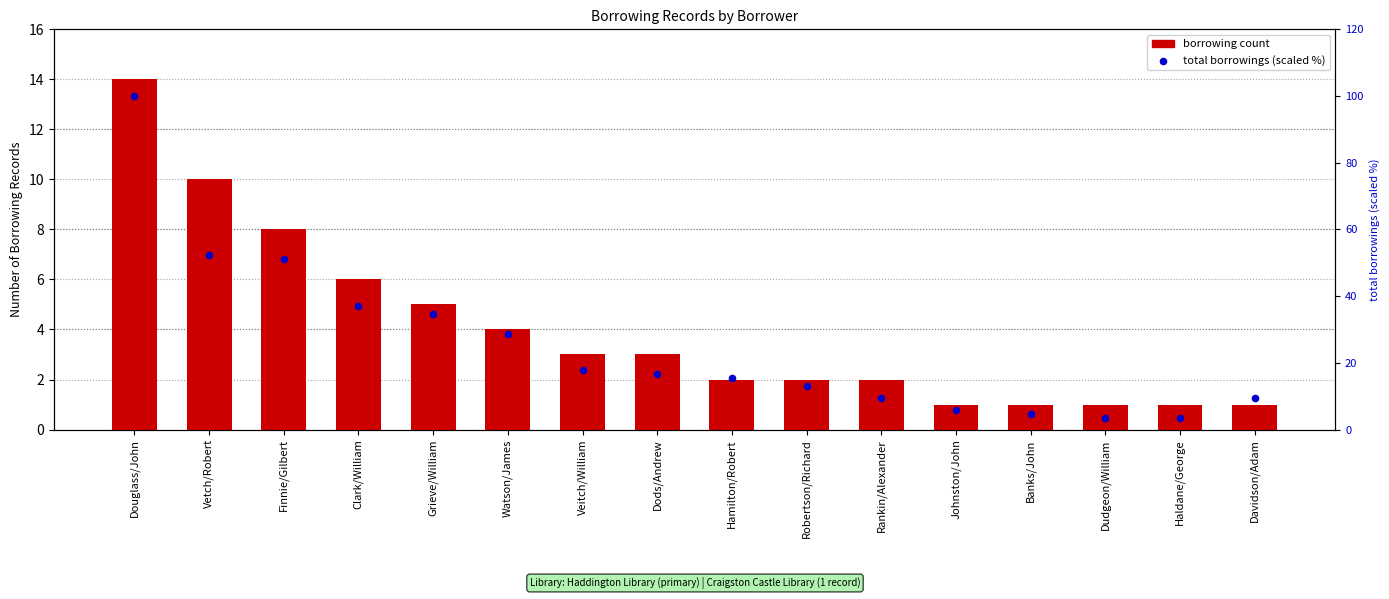

What are all the series names shown in the legend?

borrowing count, total borrowings (scaled)